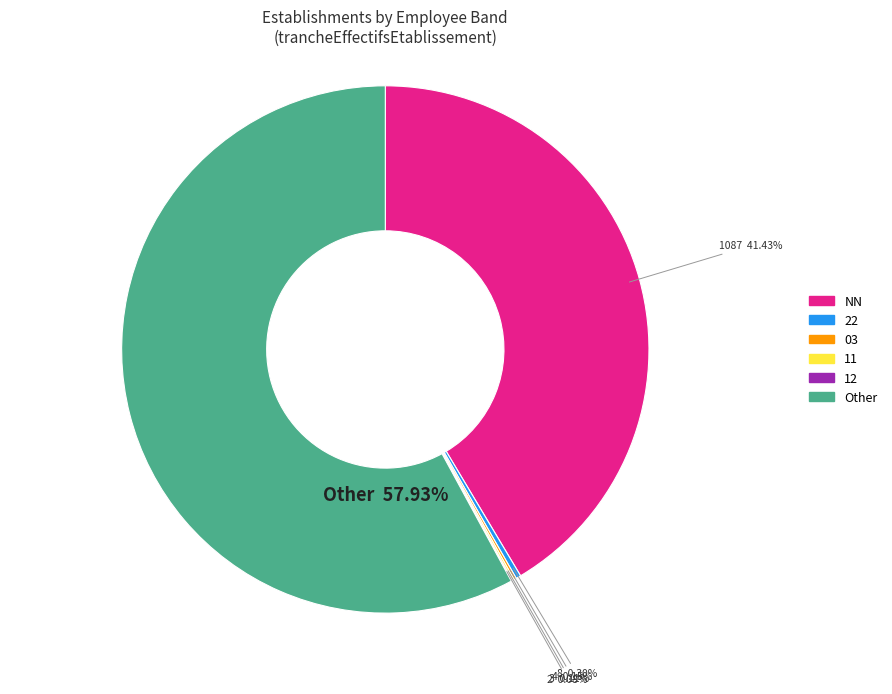

To the nearest percent, what is the average slice percentage?

17%